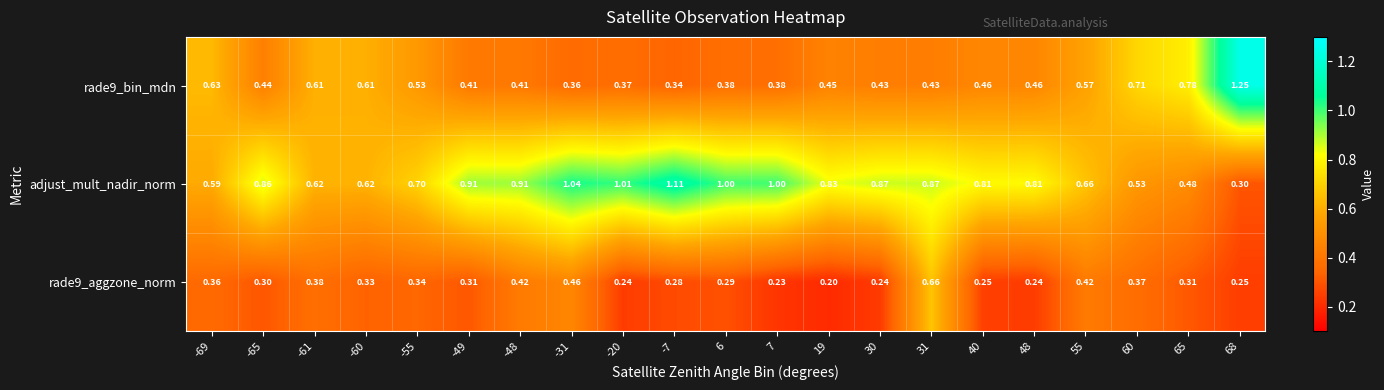

Is the value of rade9_bin_mdn at -61 greater than the value of adjust_mult_nadir_norm at 65?

Yes